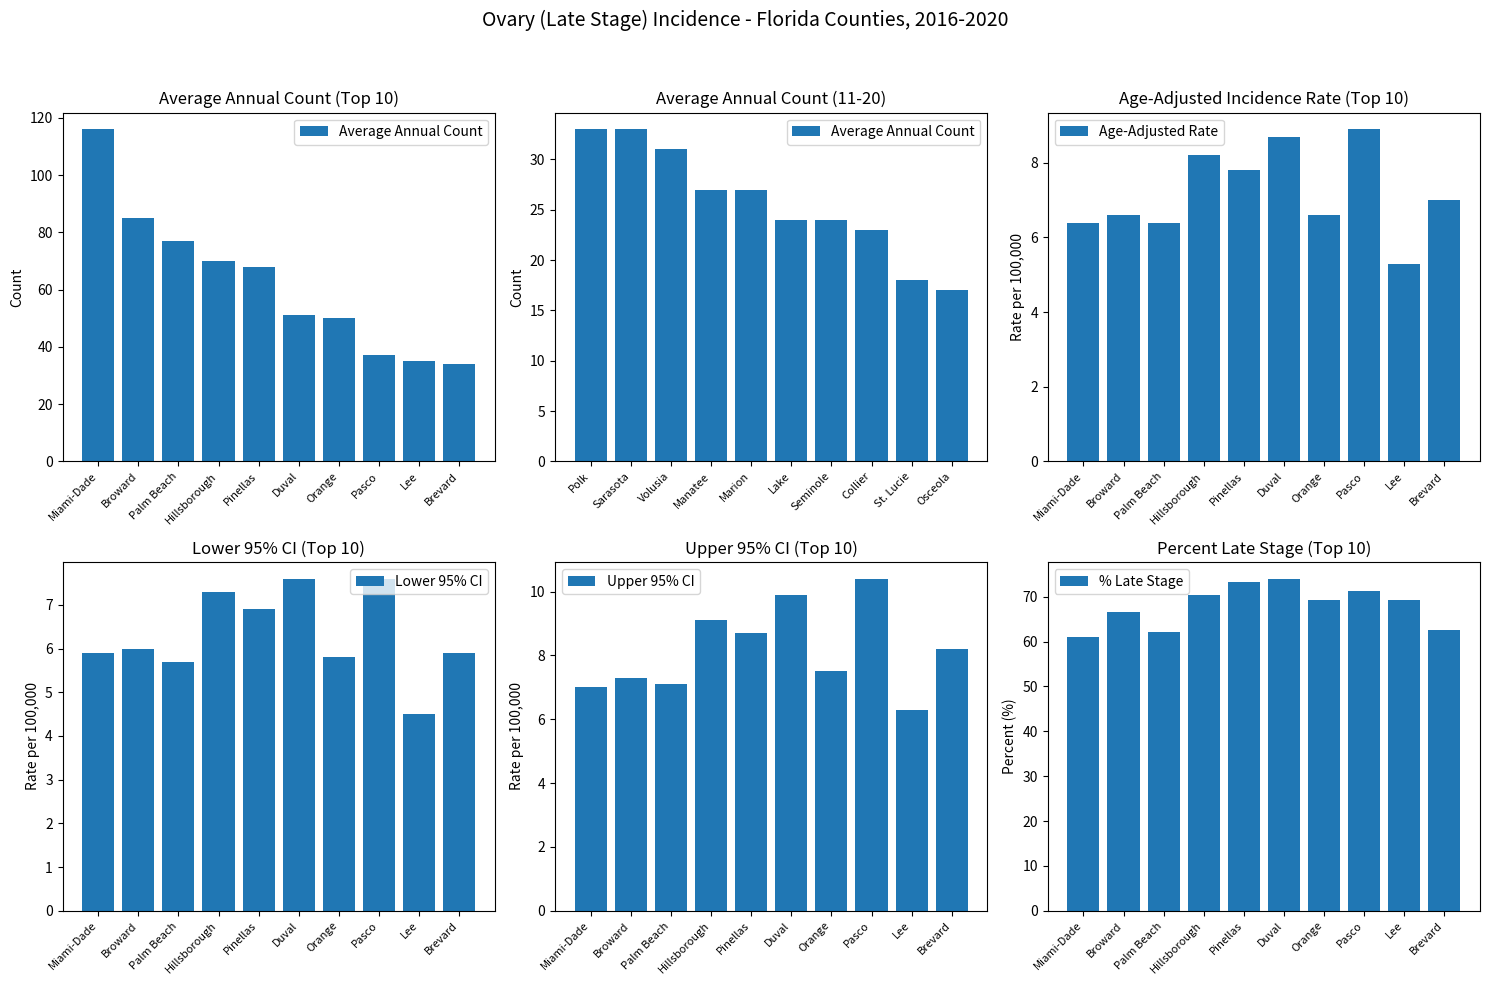

How many series are shown in this chart?

5